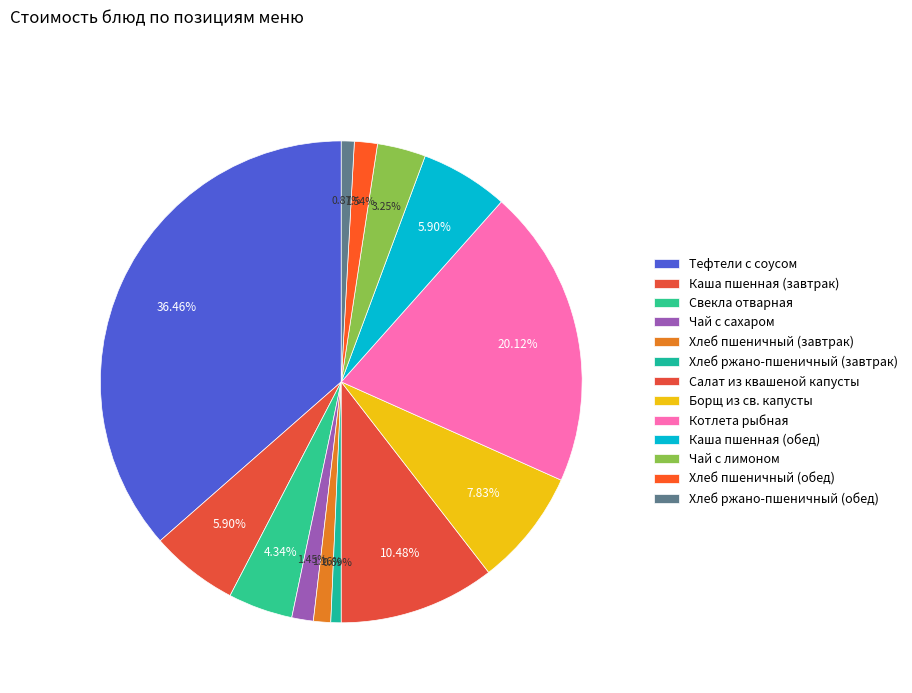

True or false: Хлеб пшеничный (обед) accounts for 7% of the total.

False